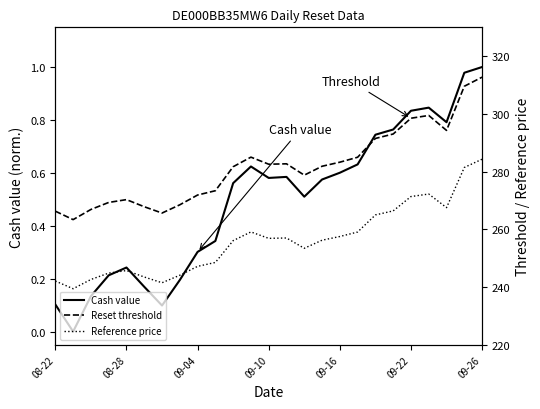

At how many categories does at least one series exceed 165?

25